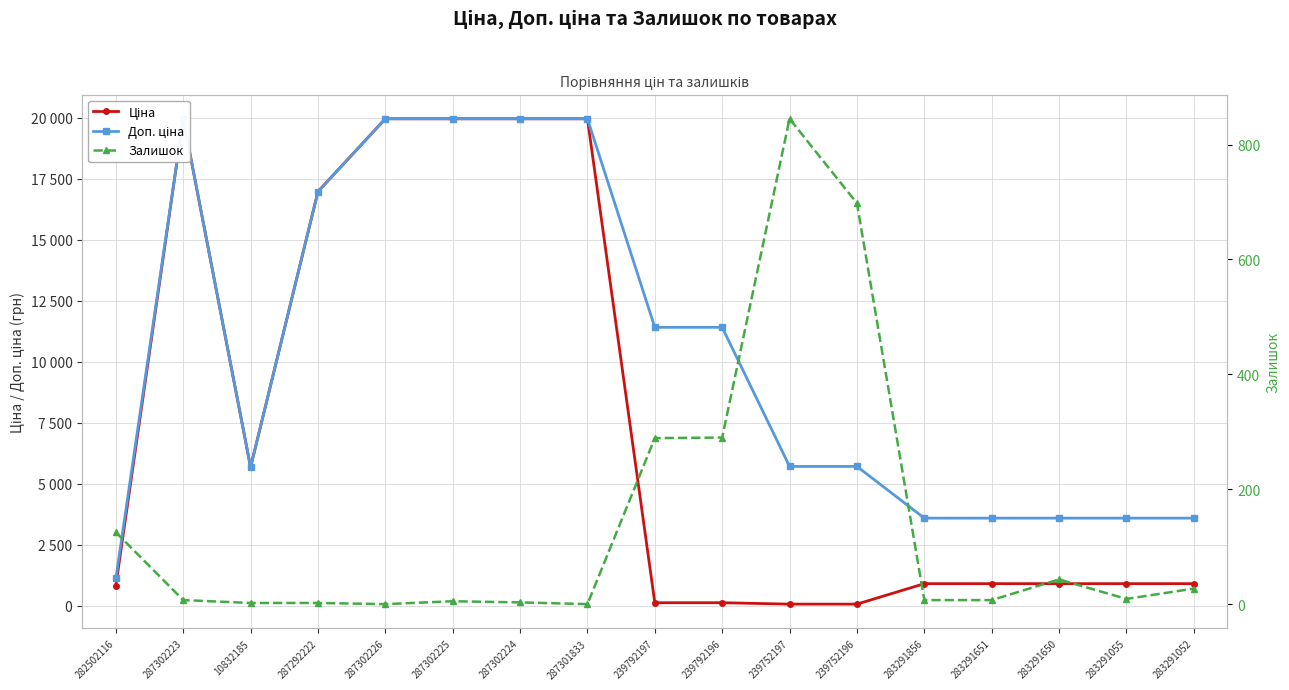

Reading left to right, extract all data points from this chart.

Ціна: 818.5	19964.2	5673.8	16976.3	19964.2	19964.2	19964.2	19964.2	114.1	114.1	57.0	57.0	895.9	895.9	895.9	895.9	895.9
Доп. ціна: 1109.2	19964.2	5673.8	16976.3	19964.2	19964.2	19964.2	19964.2	11410.0	11410.0	5705.0	5705.0	3583.6	3583.6	3583.6	3583.6	3583.6
Залишок: 125.0	7.0	2.0	2.0	0.0	5.0	3.0	0.0	289.0	290.0	845.0	698.0	7.0	7.0	43.0	9.0	27.0